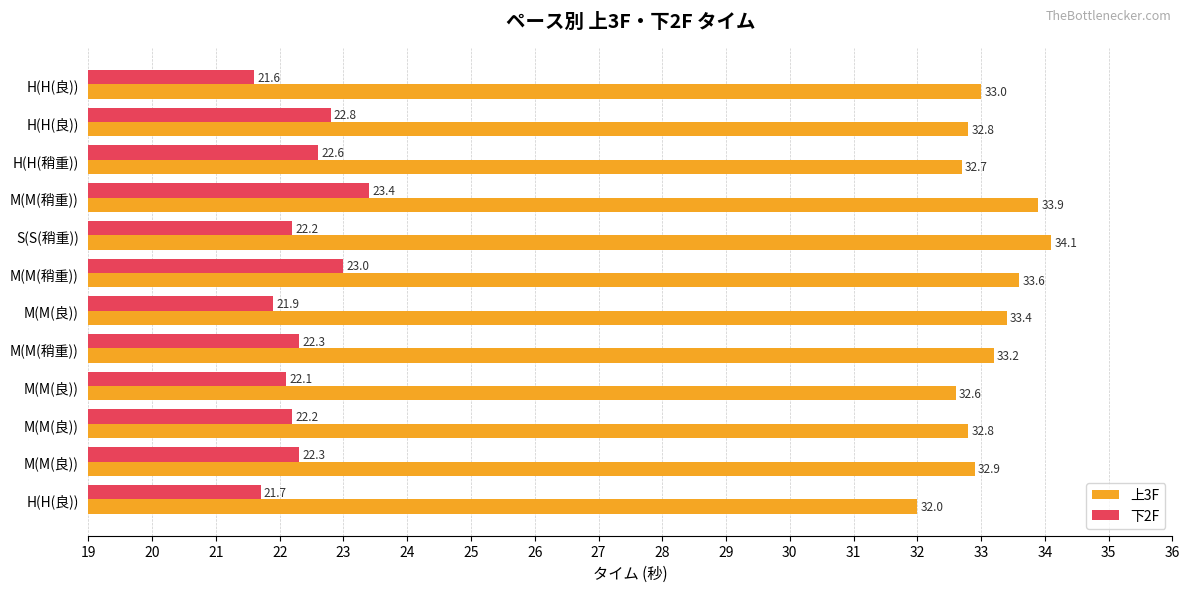

What is the greatest value displayed?

34.1